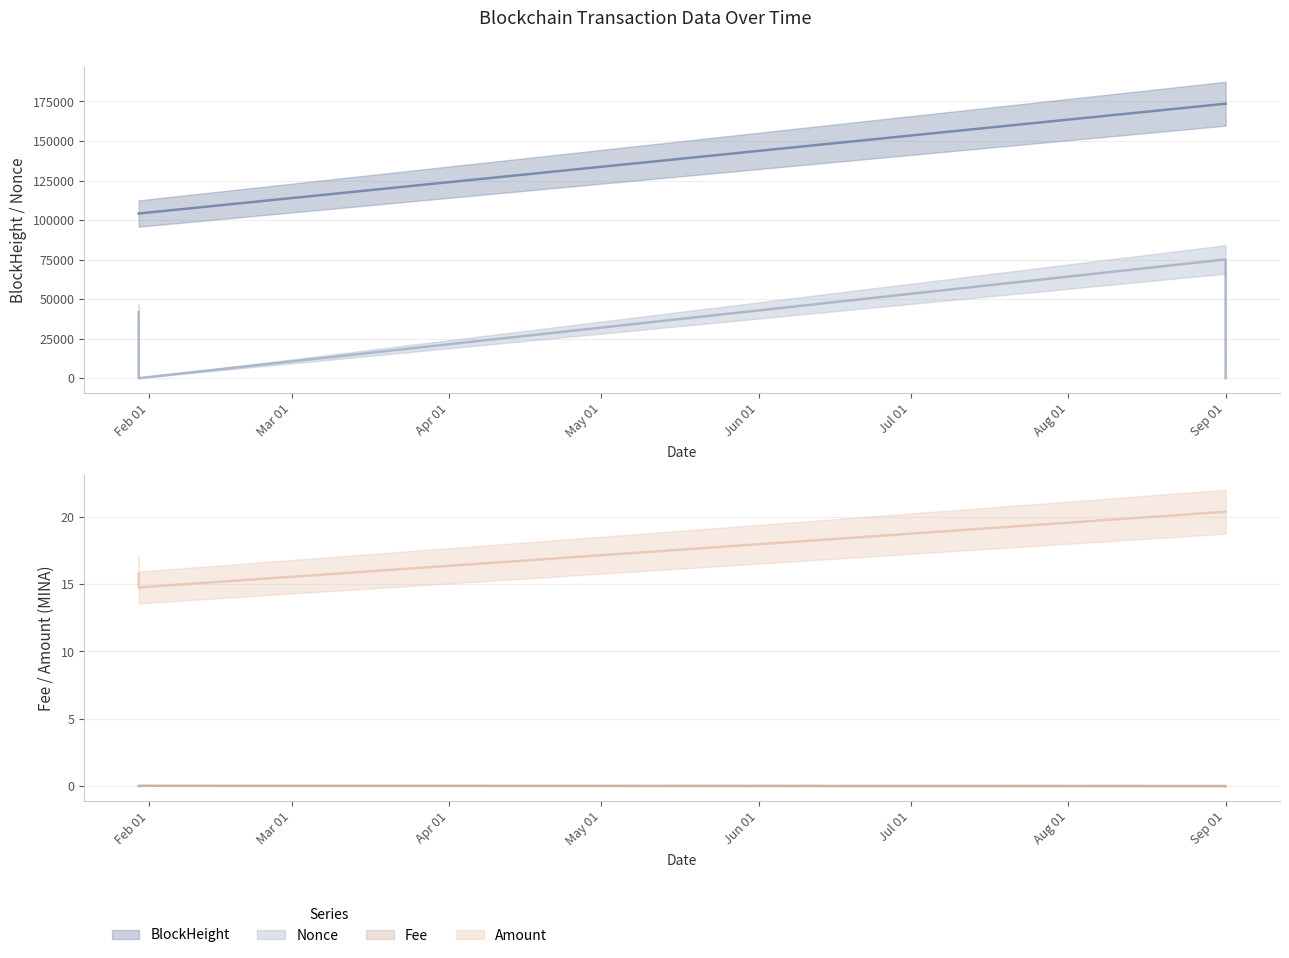

What is the value of the Nonce point at the 3rd from the left?

75068.0